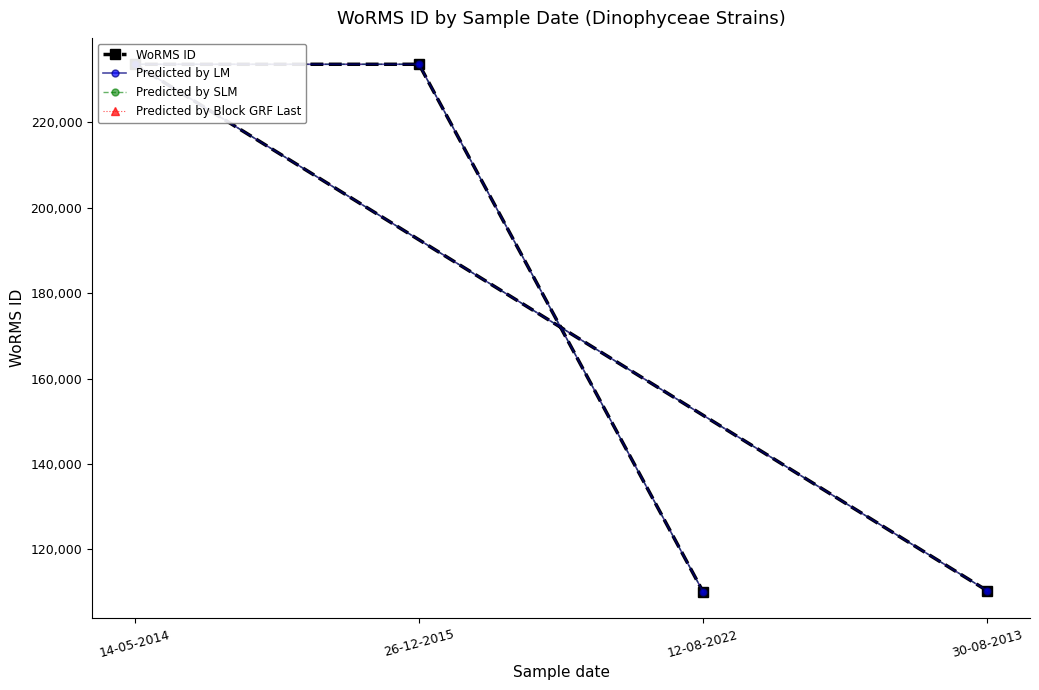

How many data points does each series have?

4